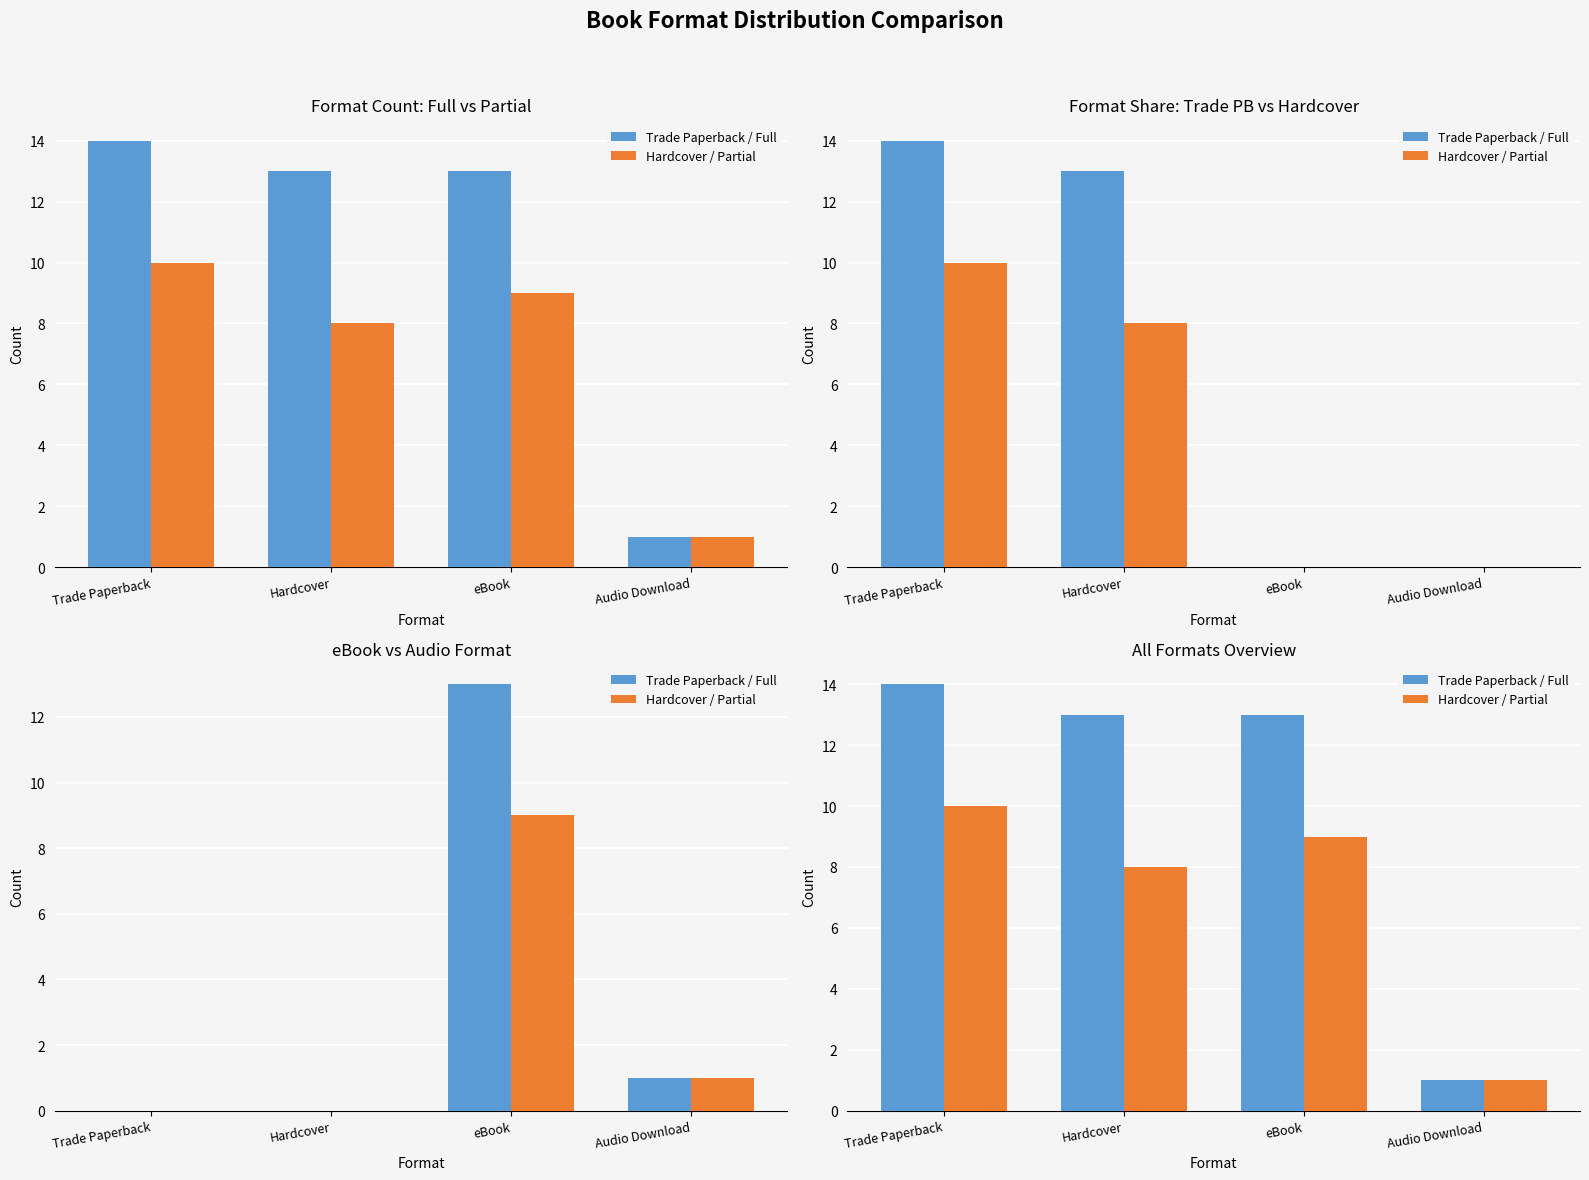

What are all the series names shown in the legend?

Trade Paperback / Full, Hardcover / Partial